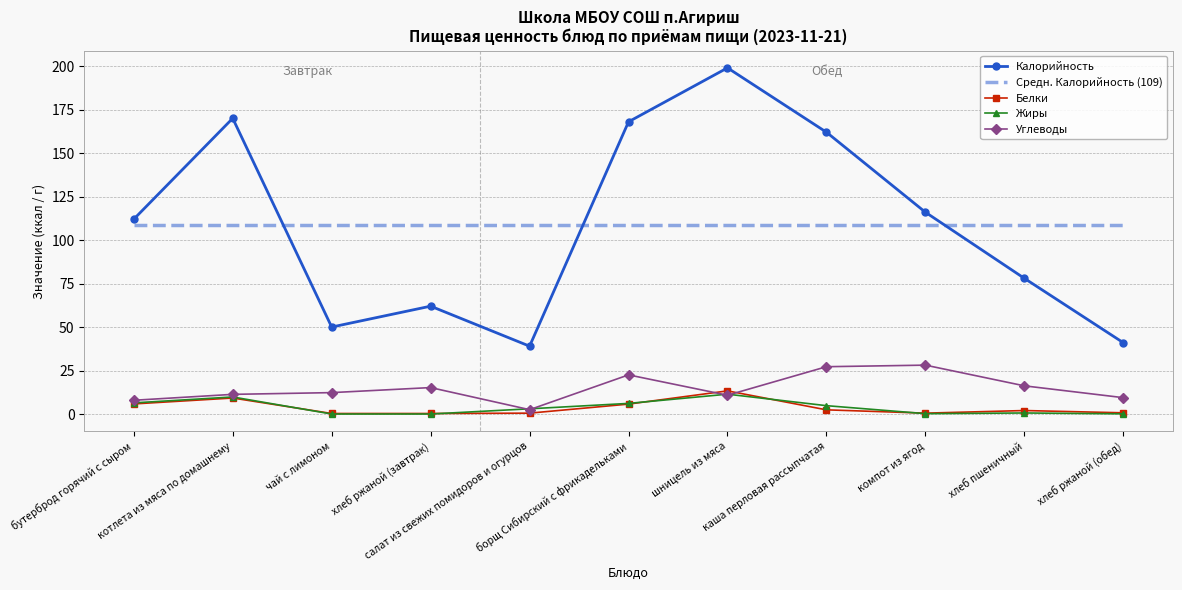

How many lines are shown in the chart?

4